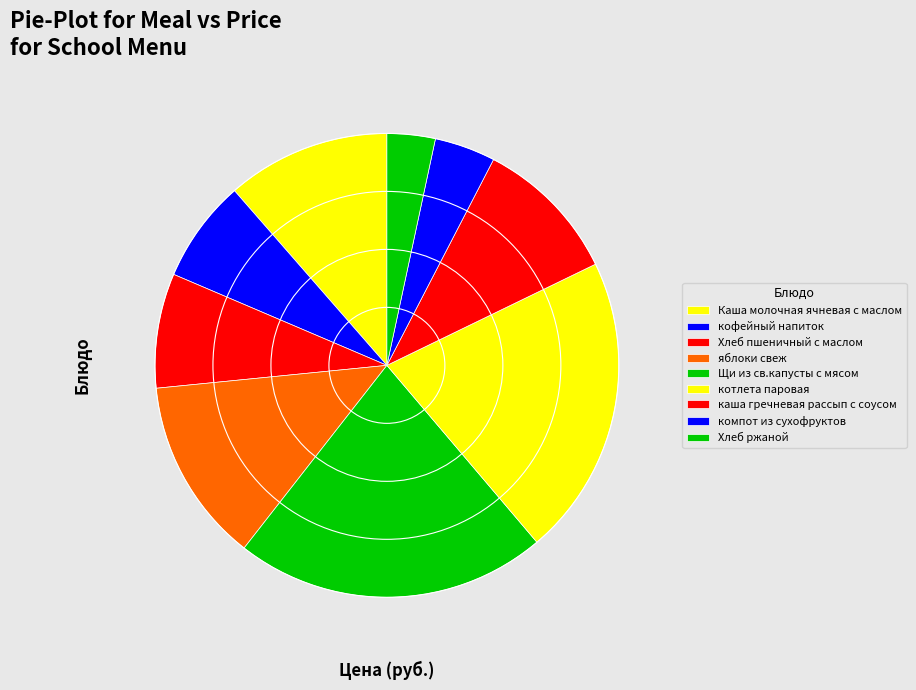

Does Щи из св.капусты с мясом represent more than half of the total?

No